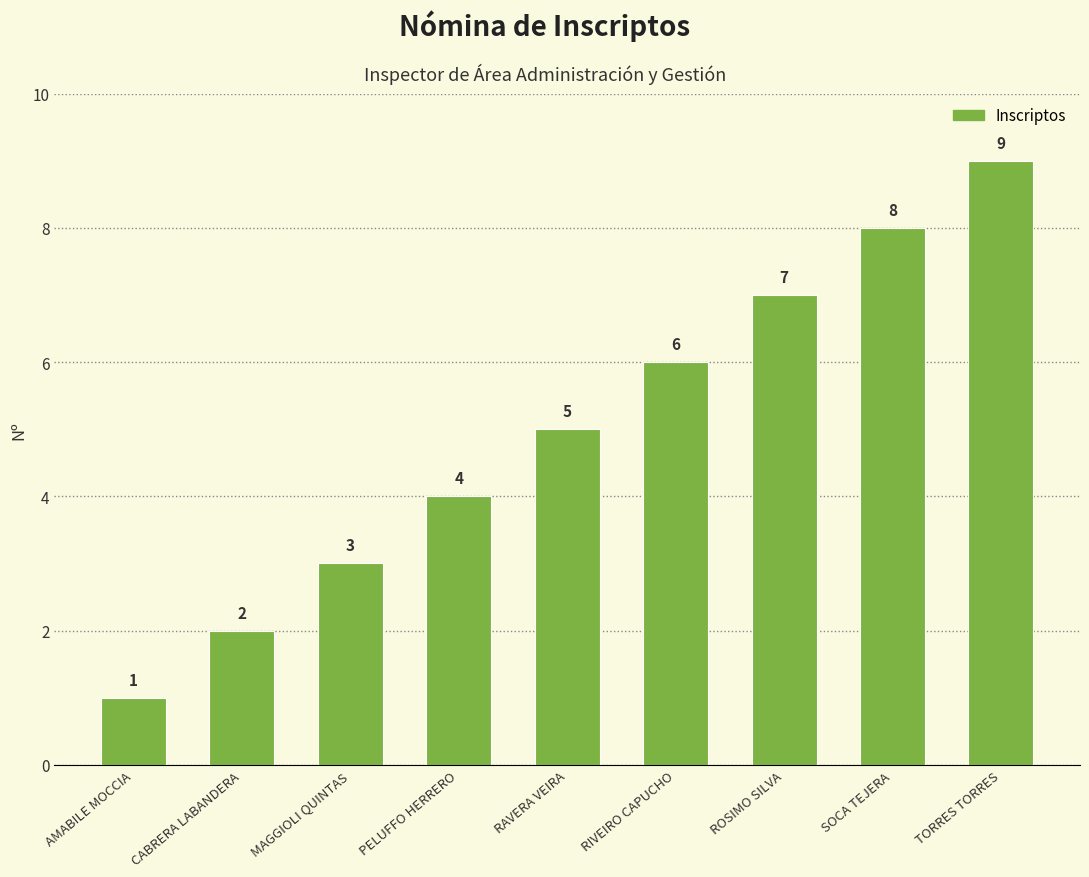

Reading left to right, extract all data points from this chart.

1	2	3	4	5	6	7	8	9